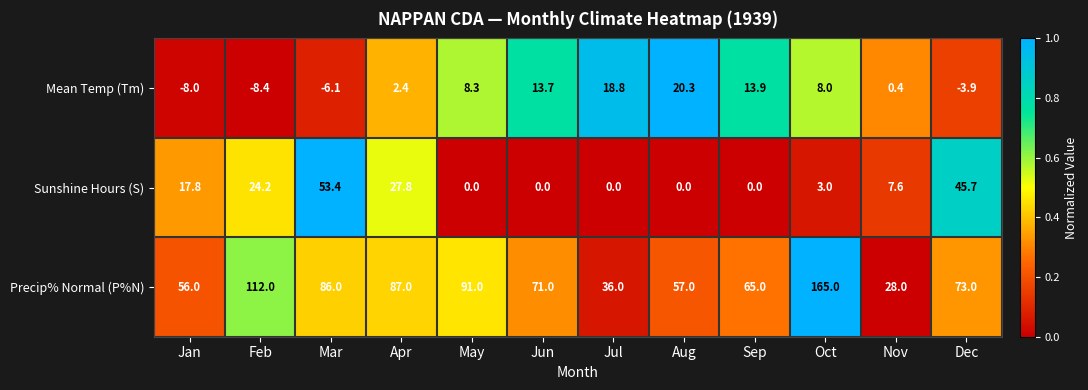

At which label is Sunshine Hours (S) closest to 26?

Feb